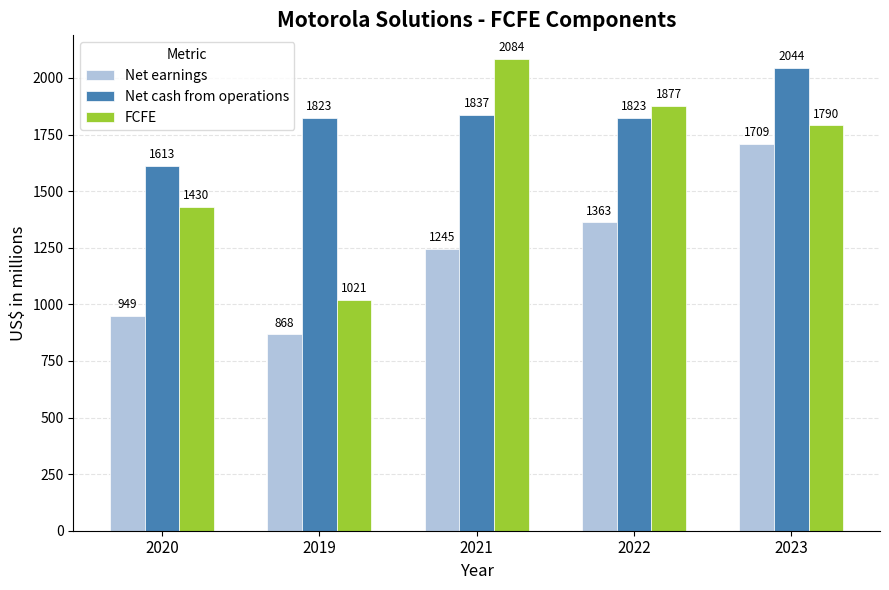

What are all the series names shown in the legend?

Net earnings, Net cash from operations, FCFE